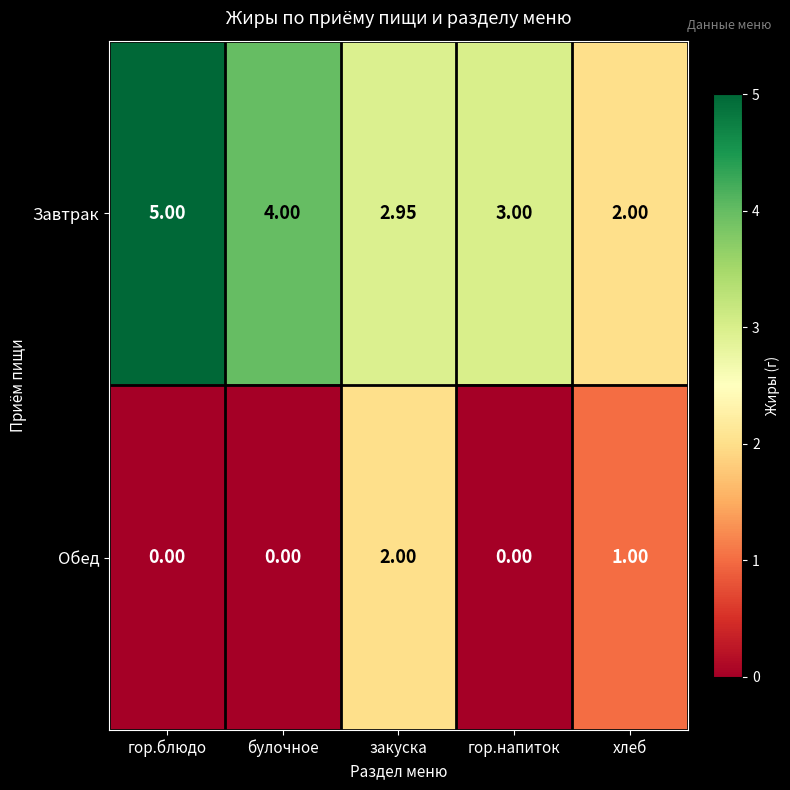

List the series in order of their peak value, highest first.

Завтрак, Обед